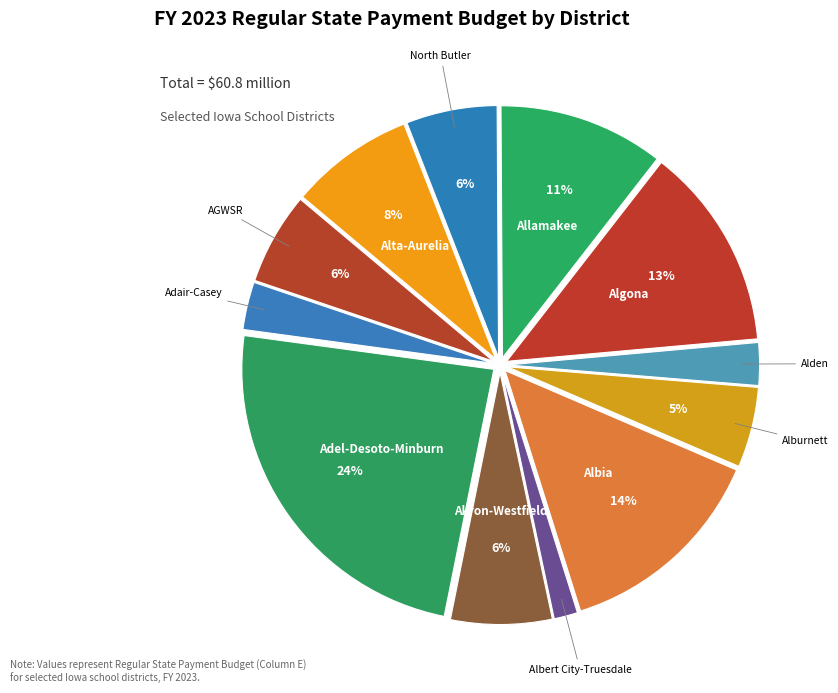

To the nearest percent, what is the combined percentage of Adel-Desoto-Minburn and Allamakee?

35%